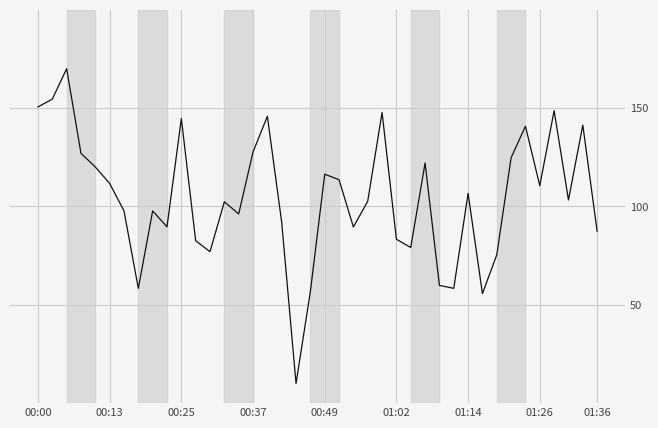

What is the greatest value displayed?

170.0